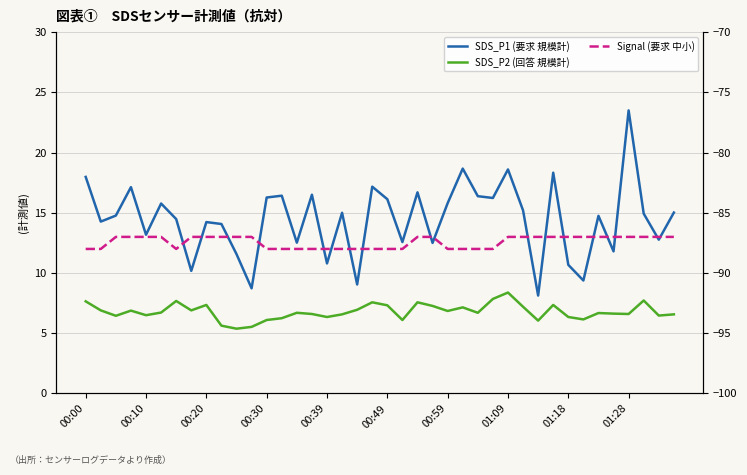

What is the maximum value for Signal (要求 中小)?

-87.0